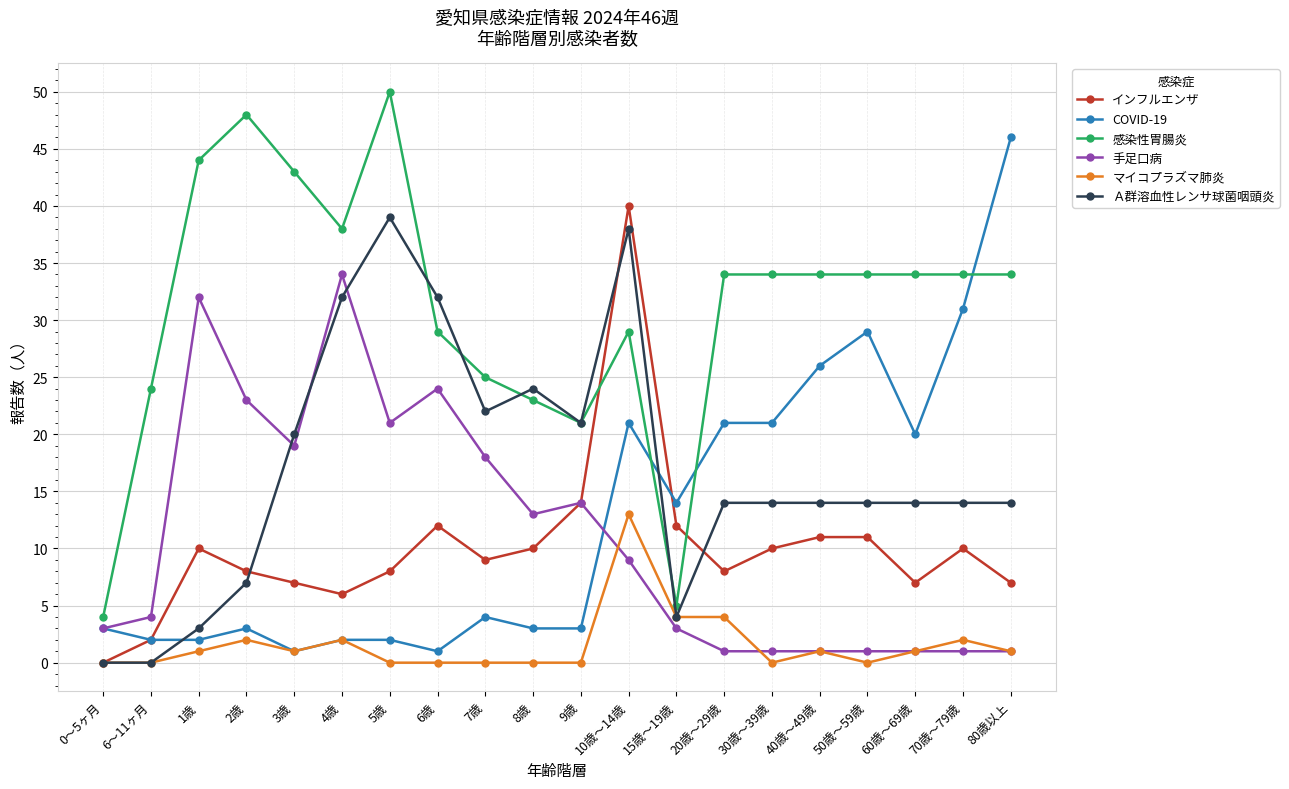

Rank the series at 70歳～79歳 from highest to lowest value.

感染性胃腸炎, COVID-19, Ａ群溶血性レンサ球菌咽頭炎, インフルエンザ, マイコプラズマ肺炎, 手足口病